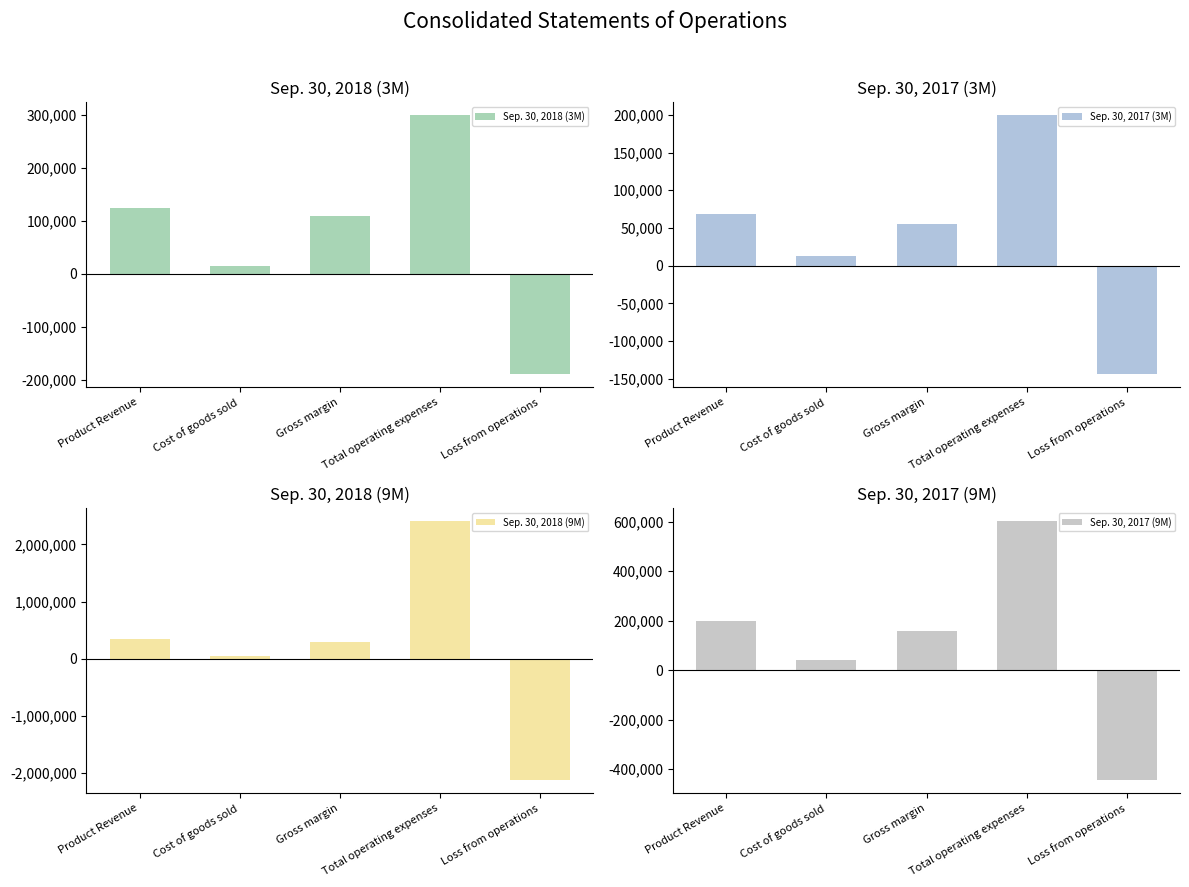

What is the spread (max minus min) of values at Cost of goods sold?

33676